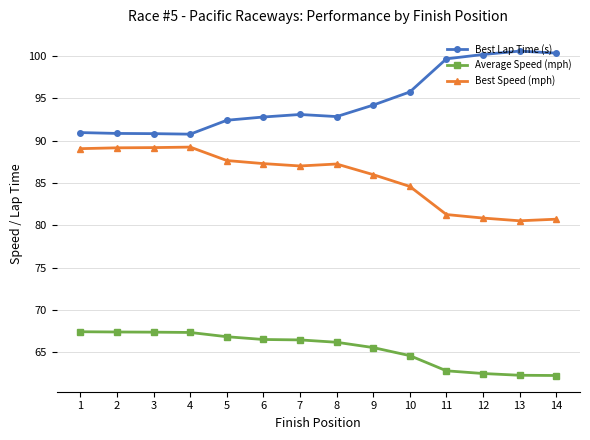

True or false: Best Lap Time (s) has a value of 100.2 at 12.

True